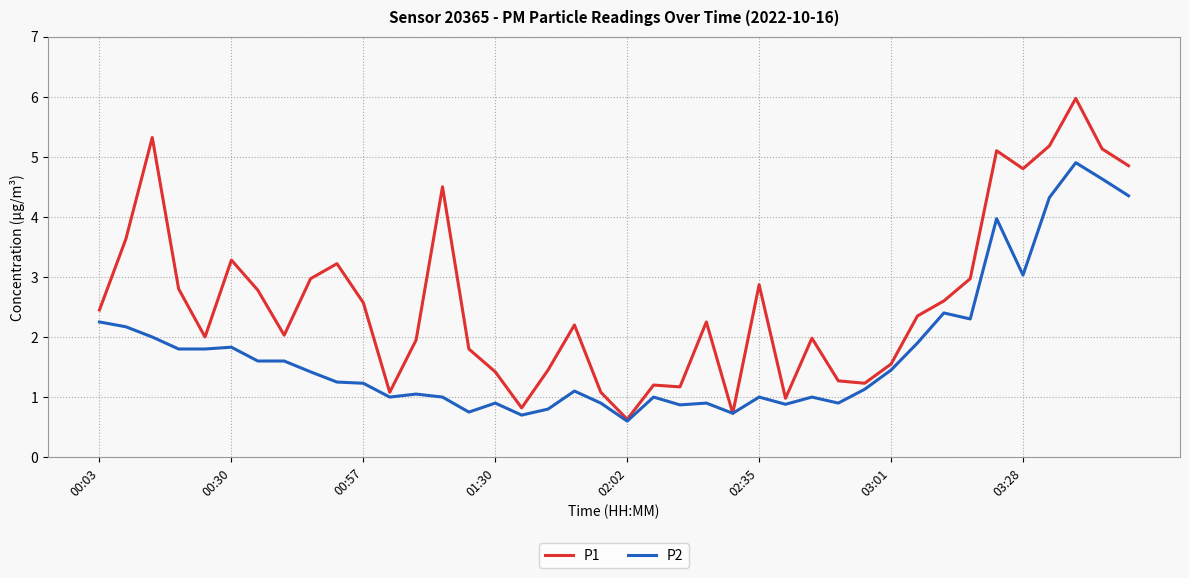

What is the greatest value displayed?

6.0